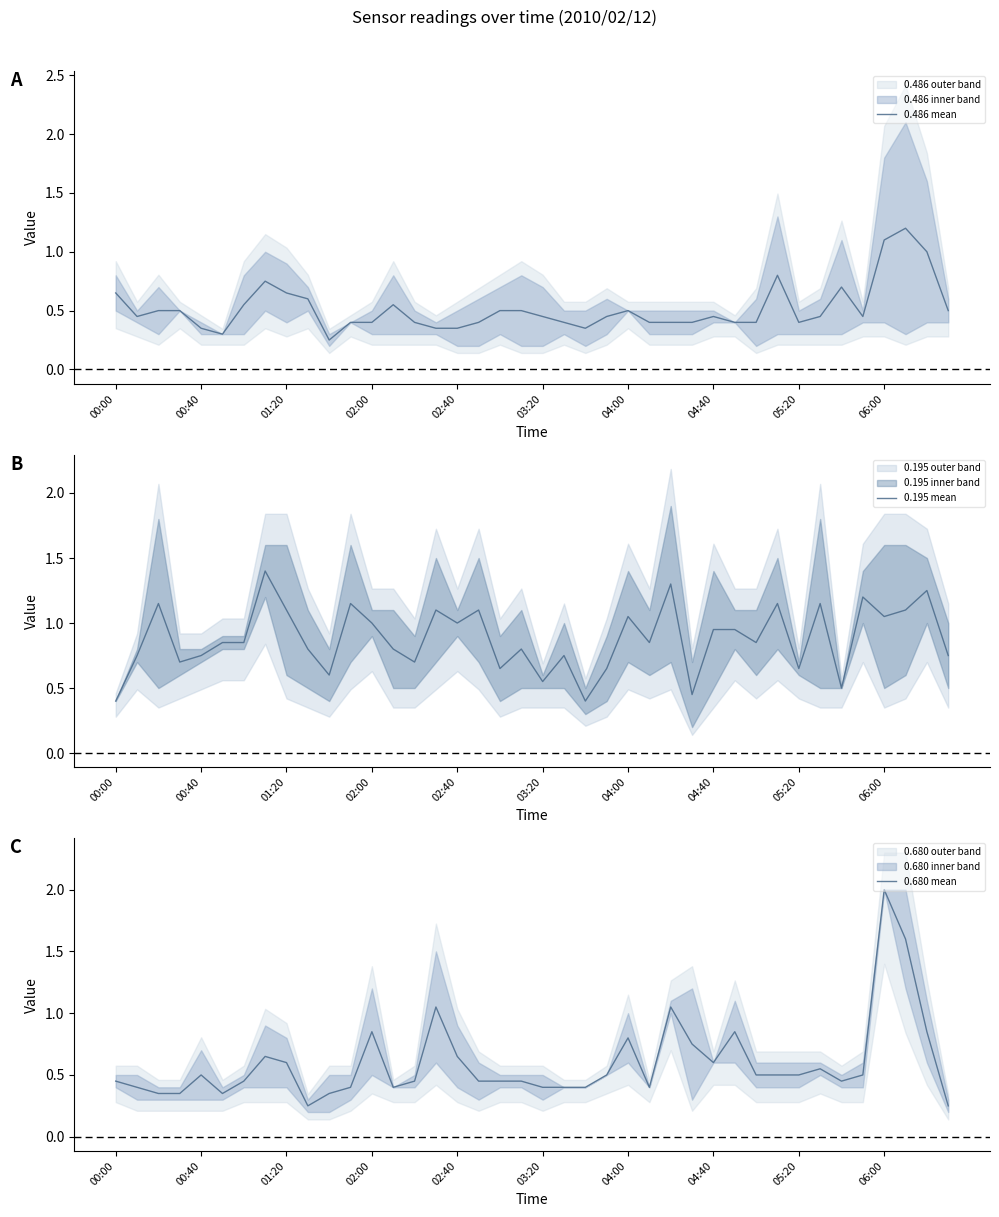

Count the number of data series in this chart.

3